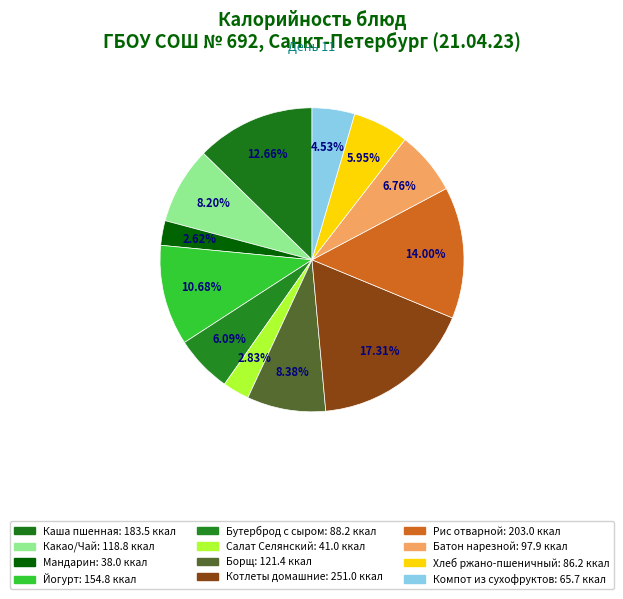

Combined, do Бутерброд с сыром and Борщ account for over 50%?

No